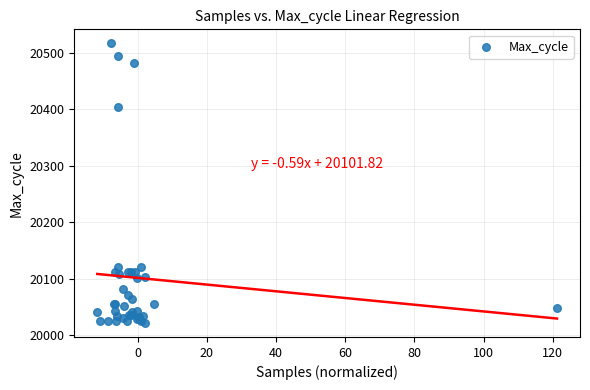

What Y value in the scatter plot is closest to 20269?

20405